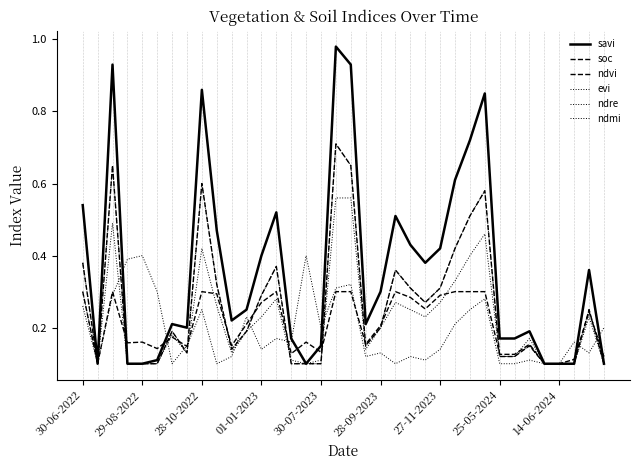

How many times do evi and soc cross each other?

13